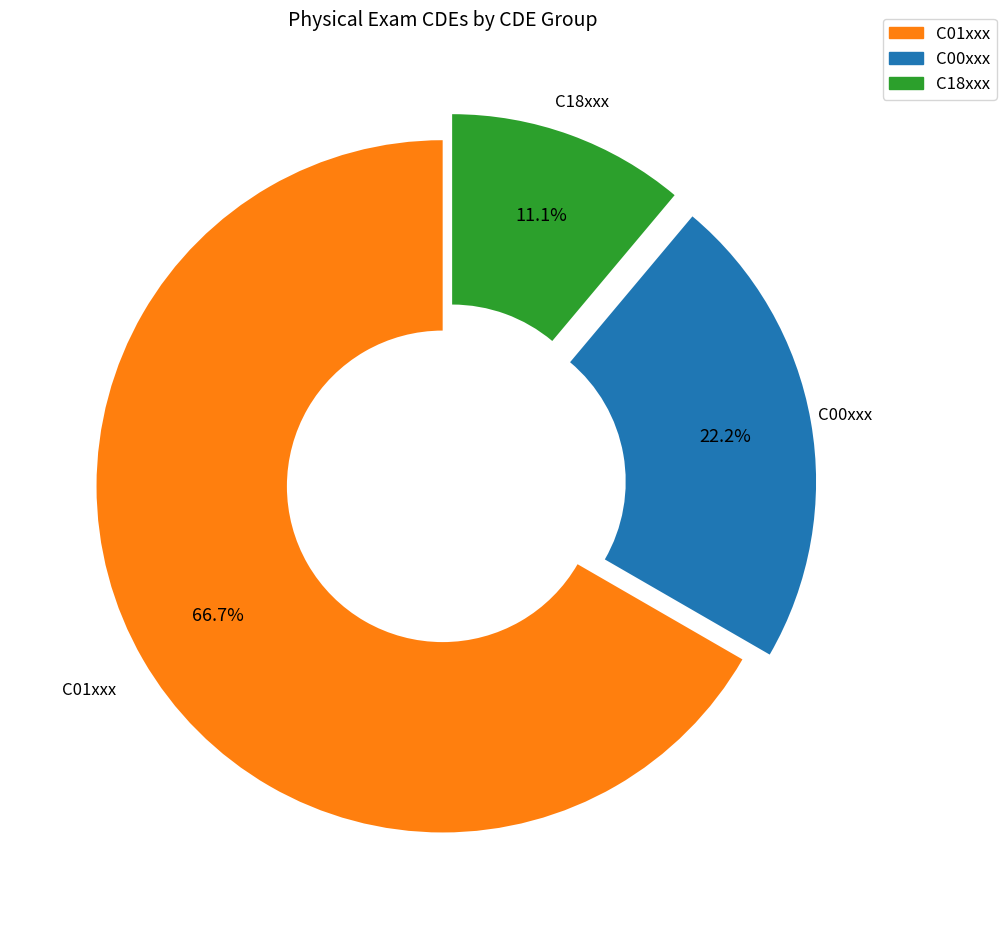

Which slice is the smallest?

C18xxx